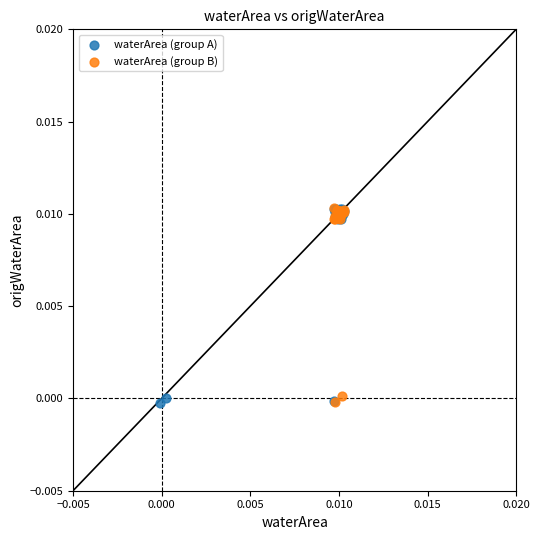

What are all the series names shown in the legend?

waterArea (group A), waterArea (group B)